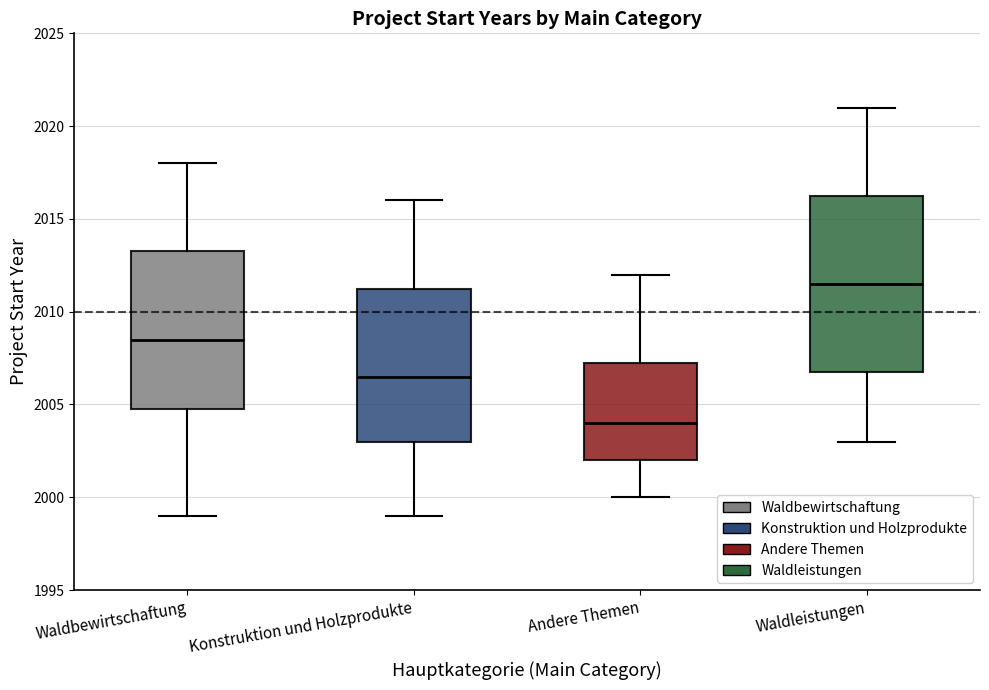

Reading left to right, transcribe this box plot: for each box, give where its median line is, the range the box spans, and where its two whiskers end, as read against the y-axis. The values are not printed on the chart, so give them approximately, as read against the axis.

Waldbewirtschaftung: median 2008.5, box 2005.0 to 2013.5, whiskers 1999.0 to 2018.0
Konstruktion und Holzprodukte: median 2006.5, box 2003.0 to 2011.5, whiskers 1999.0 to 2016.0
Andere Themen: median 2004.0, box 2002.0 to 2007.5, whiskers 2000.0 to 2012.0
Waldleistungen: median 2011.5, box 2007.0 to 2016.5, whiskers 2003.0 to 2021.0